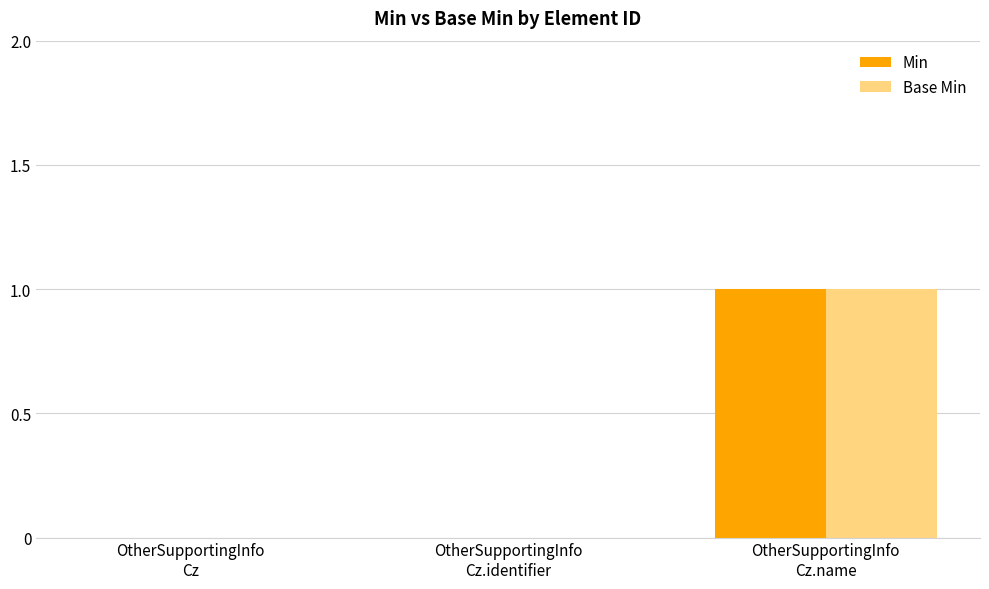

What is the difference between the Min values at OtherSupportingInfo
Cz.name and OtherSupportingInfo
Cz.identifier?

1